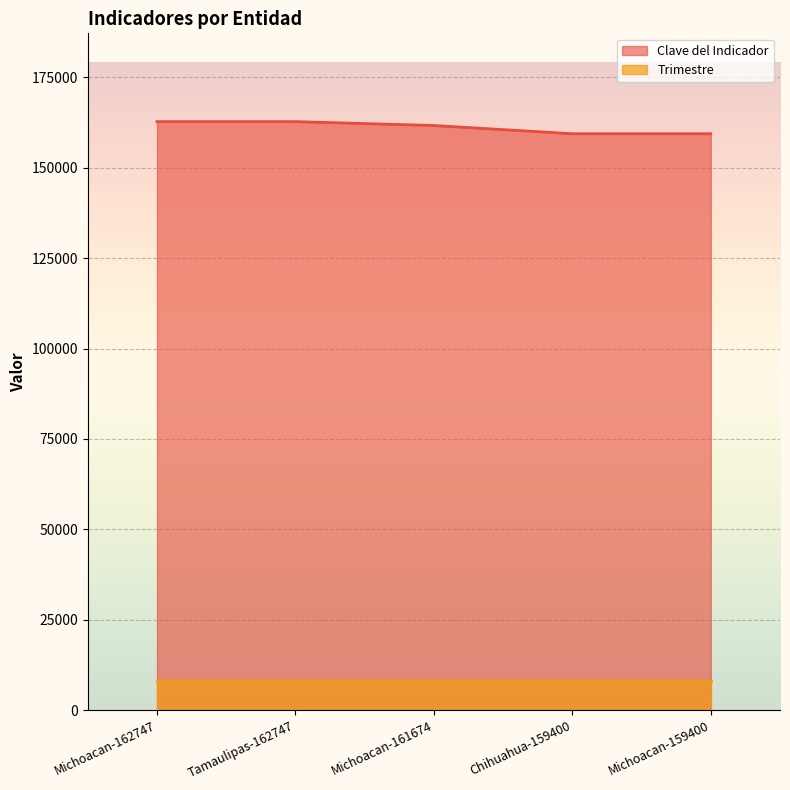

Count the values in the range 159400 to 162747.

5